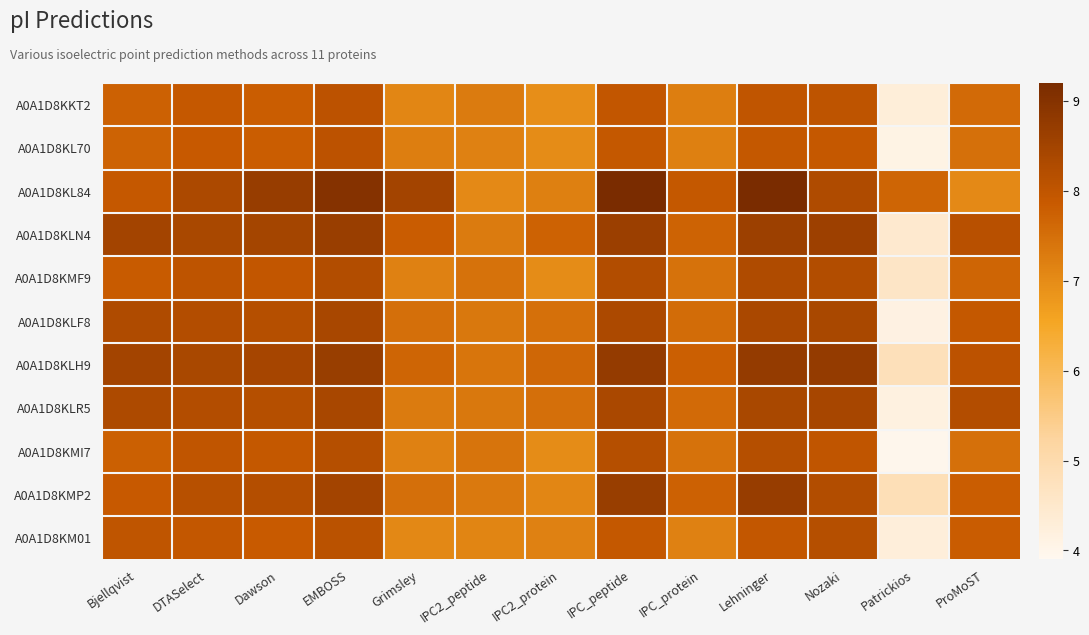

At which category does the chart reach its minimum across all series?

Patrickios